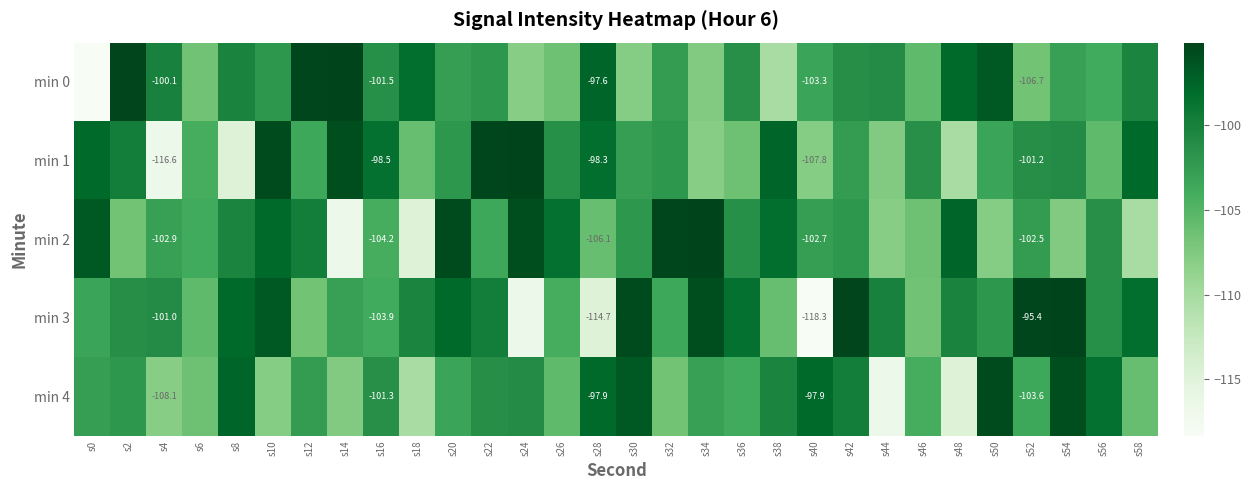

What is the difference between the maximum and second lowest values in the min 0 series?

15.1